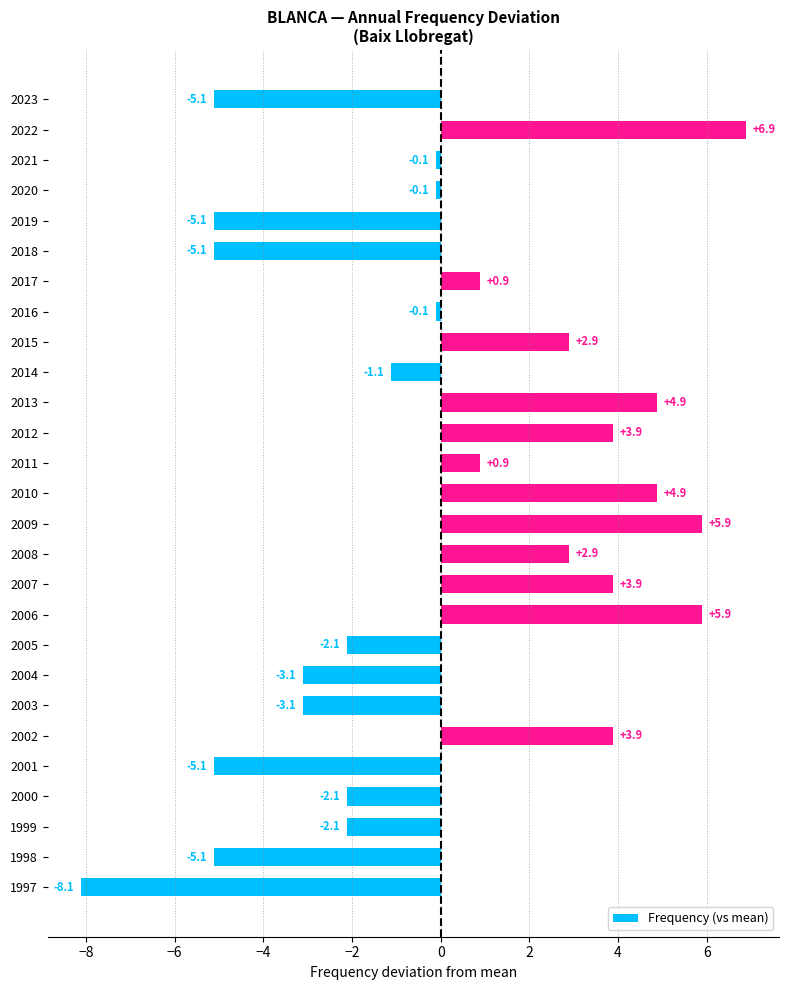

Reading bottom to top, extract all data points from this chart.

1997=-8.1	1998=-5.1	1999=-2.1	2000=-2.1	2001=-5.1	2002=3.9	2003=-3.1	2004=-3.1	2005=-2.1	2006=5.9	2007=3.9	2008=2.9	2009=5.9	2010=4.9	2011=0.9	2012=3.9	2013=4.9	2014=-1.1	2015=2.9	2016=-0.1	2017=0.9	2018=-5.1	2019=-5.1	2020=-0.1	2021=-0.1	2022=6.9	2023=-5.1